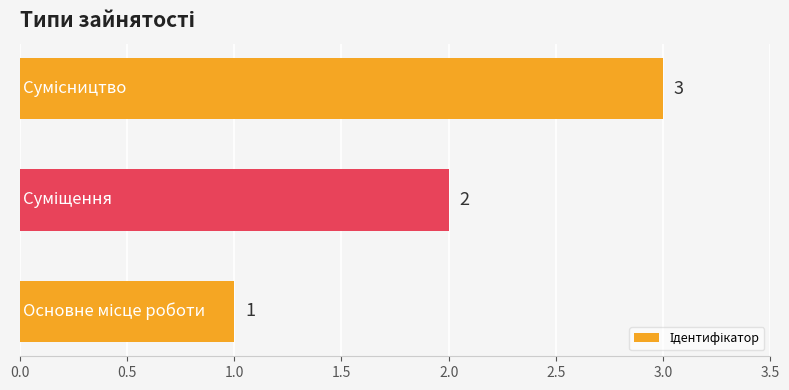

Count the values in the range 1 to 3.

3